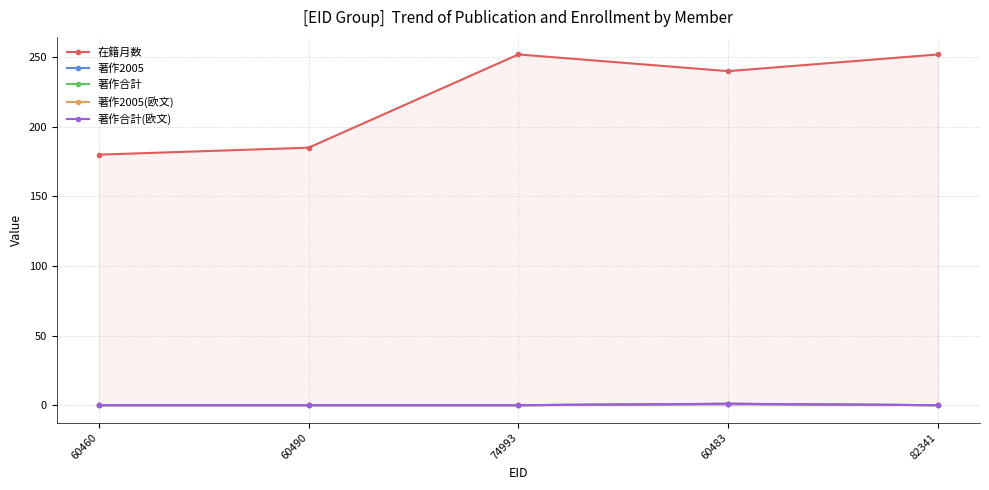

What is the difference between the second highest and minimum values in the 在籍月数 series?

72